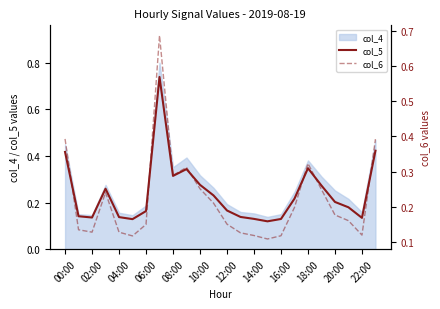

The value of col_5 at 06:00 is 0.1. True or false?

False